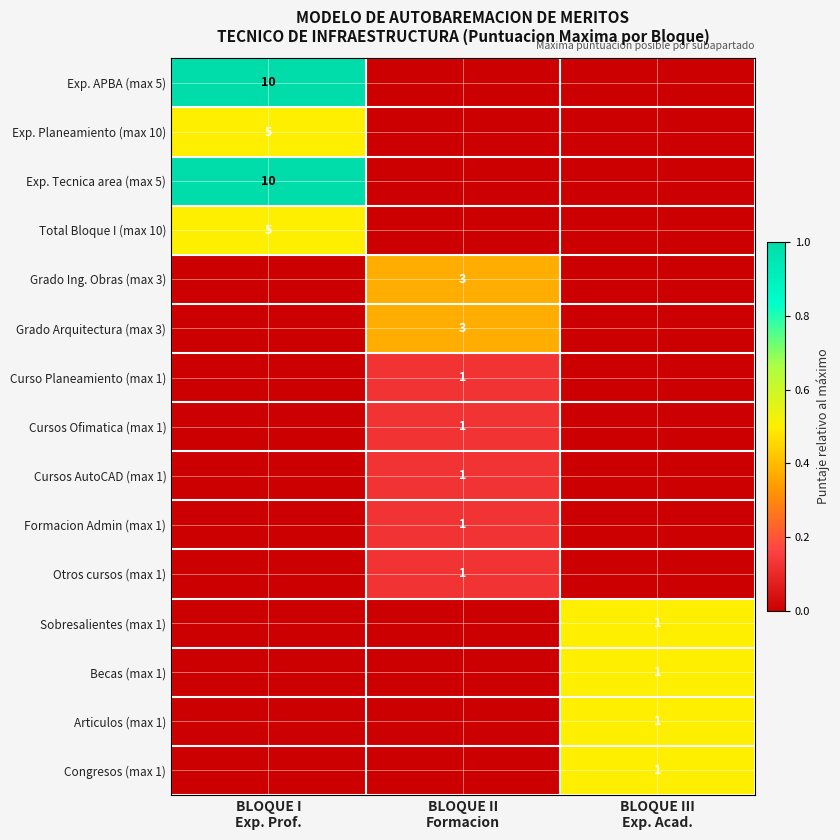

At which label does Exp. Tecnica area (max 5) reach its minimum?

BLOQUE II Formacion